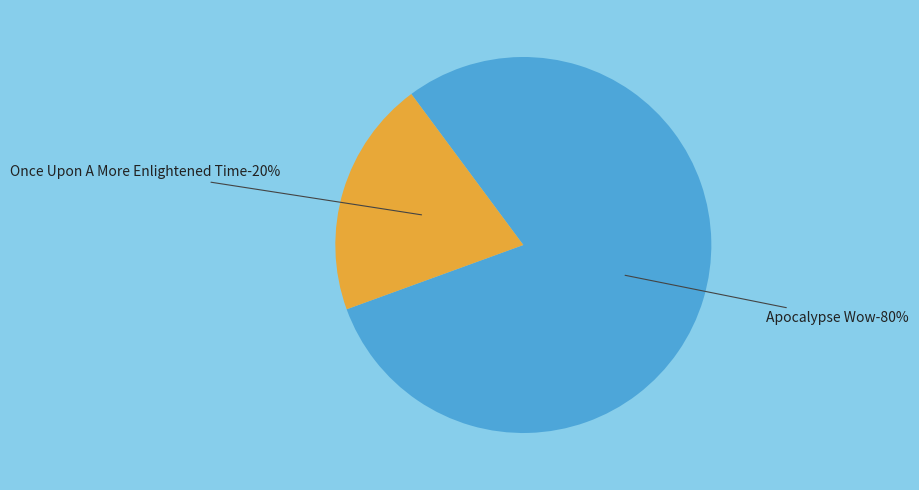

Which category has the biggest portion of the pie?

Apocalypse Wow